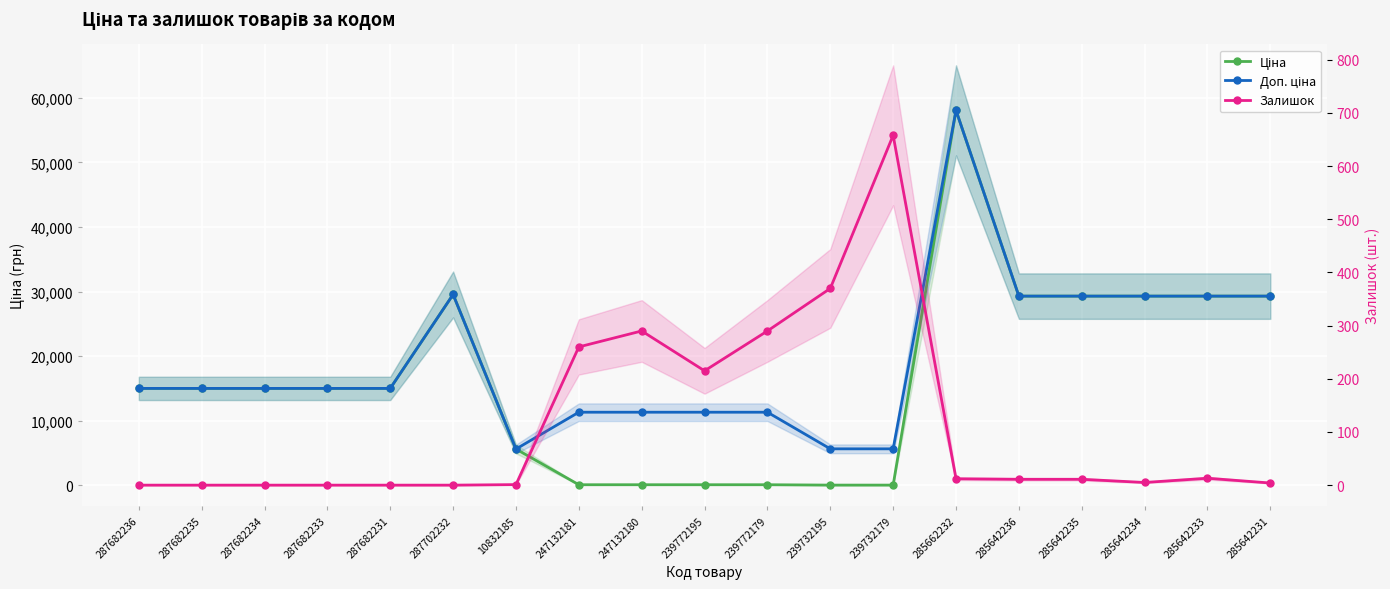

How many lines are shown in the chart?

3